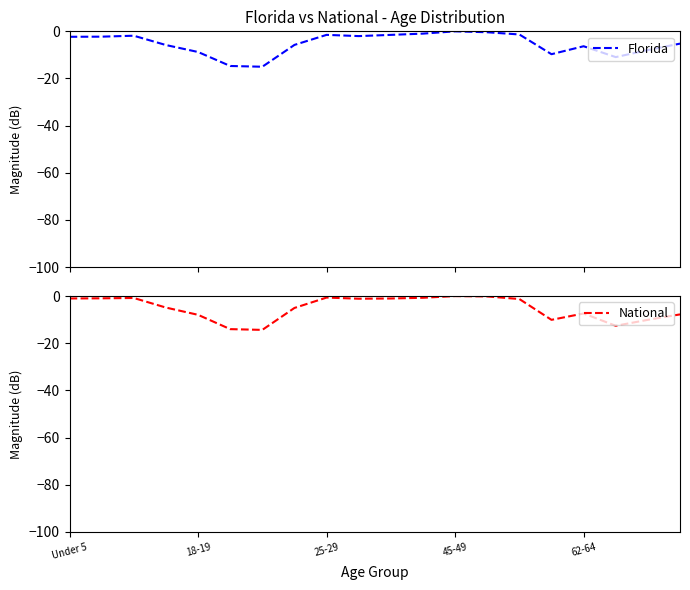

True or false: Florida has more than 2 interior local peaks.

True